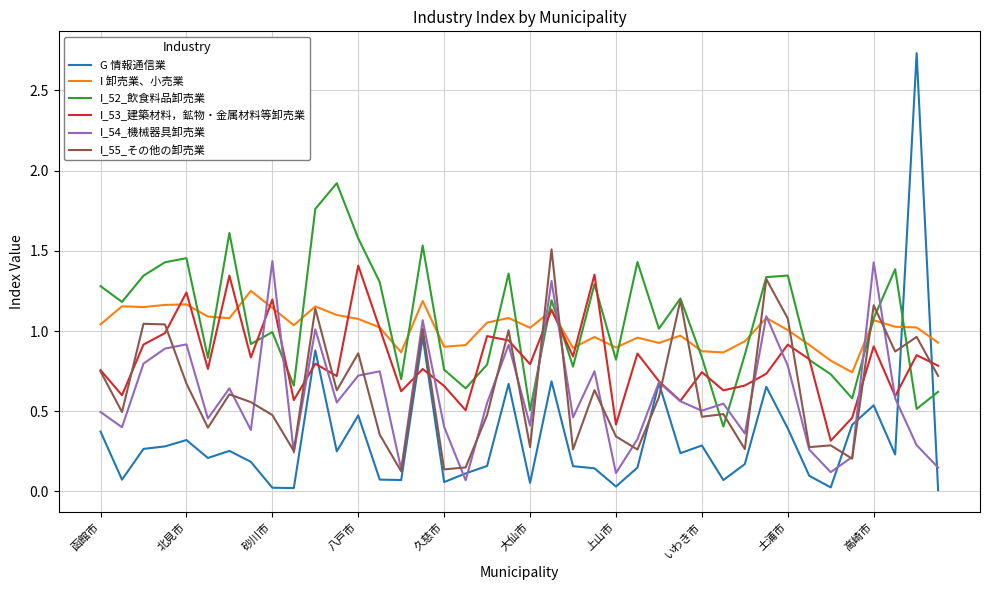

How many distinct data groups are displayed?

6